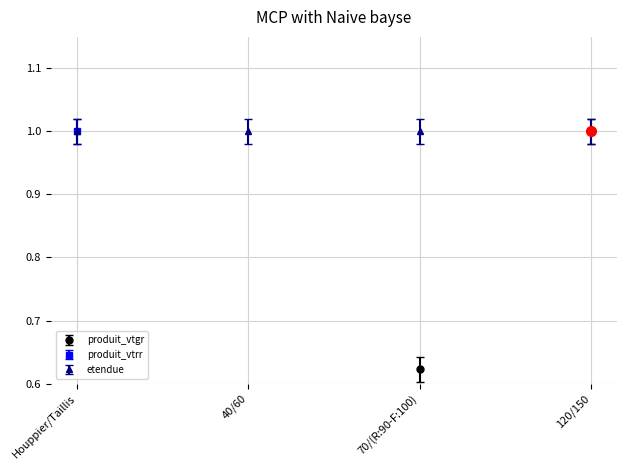

What is the sum of the produit_vtgr values at Houppier/Taillis and 120/150?

1.0